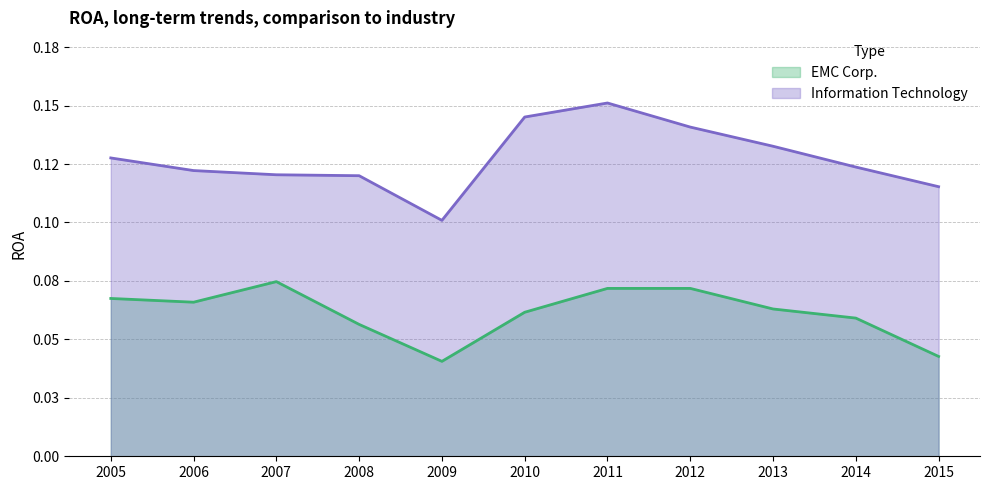

How many interior local peaks does the Information Technology series have?

1